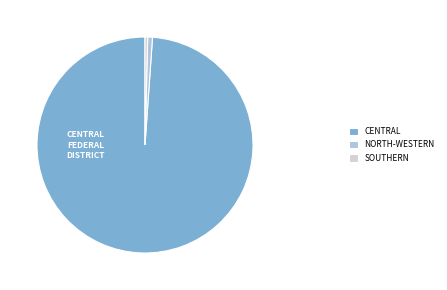

Is there any slice that represents more than half of the pie?

Yes